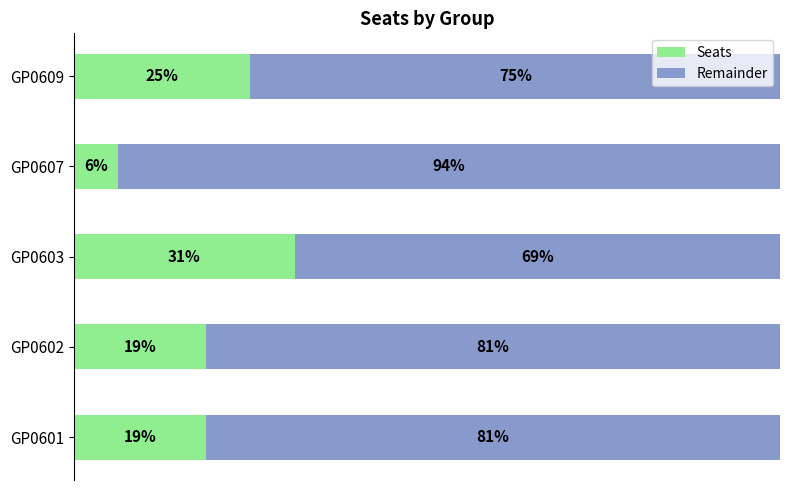

At which label does Seats reach its peak?

GP0603